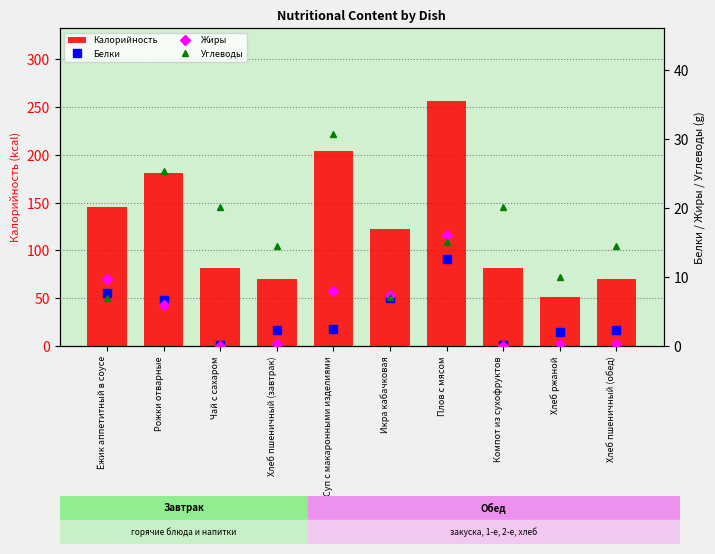

How many distinct data groups are displayed?

4